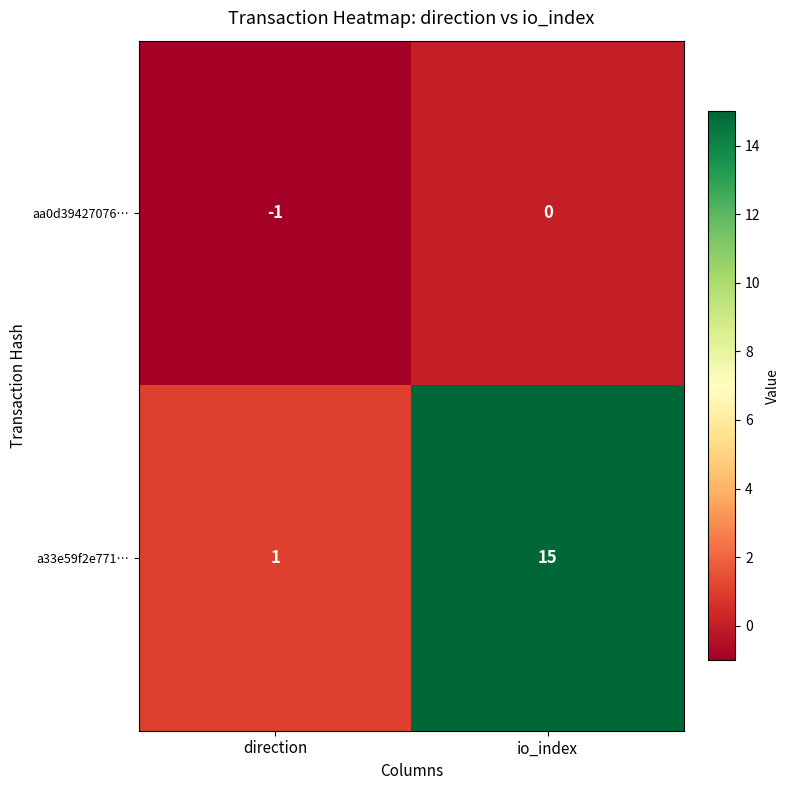

The aa0d39427076… series shows -1 at direction. True or false?

True